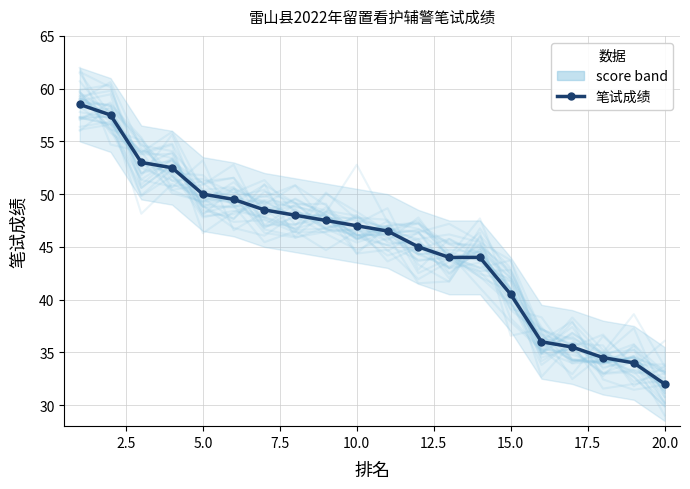

What is the difference between the maximum and minimum values?

26.5